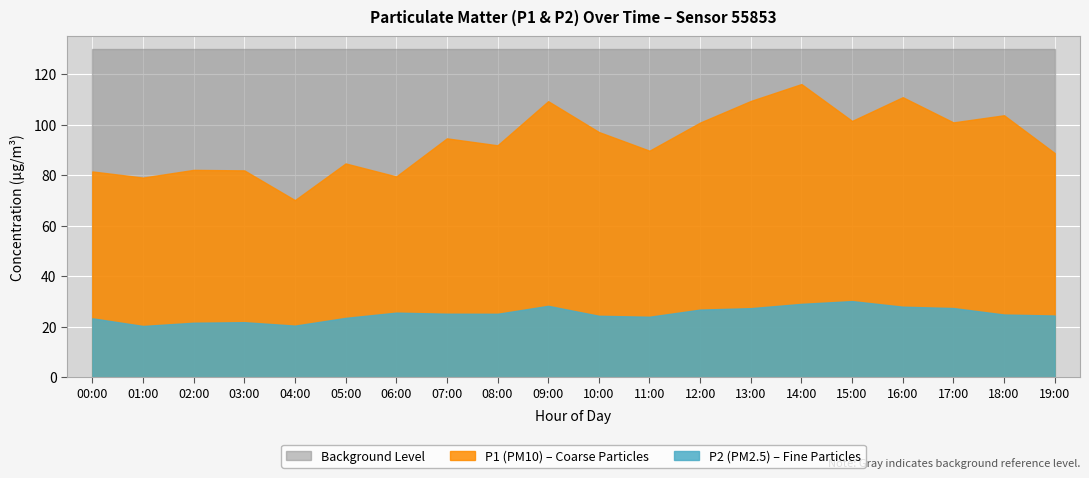

What is the greatest value displayed?

116.1